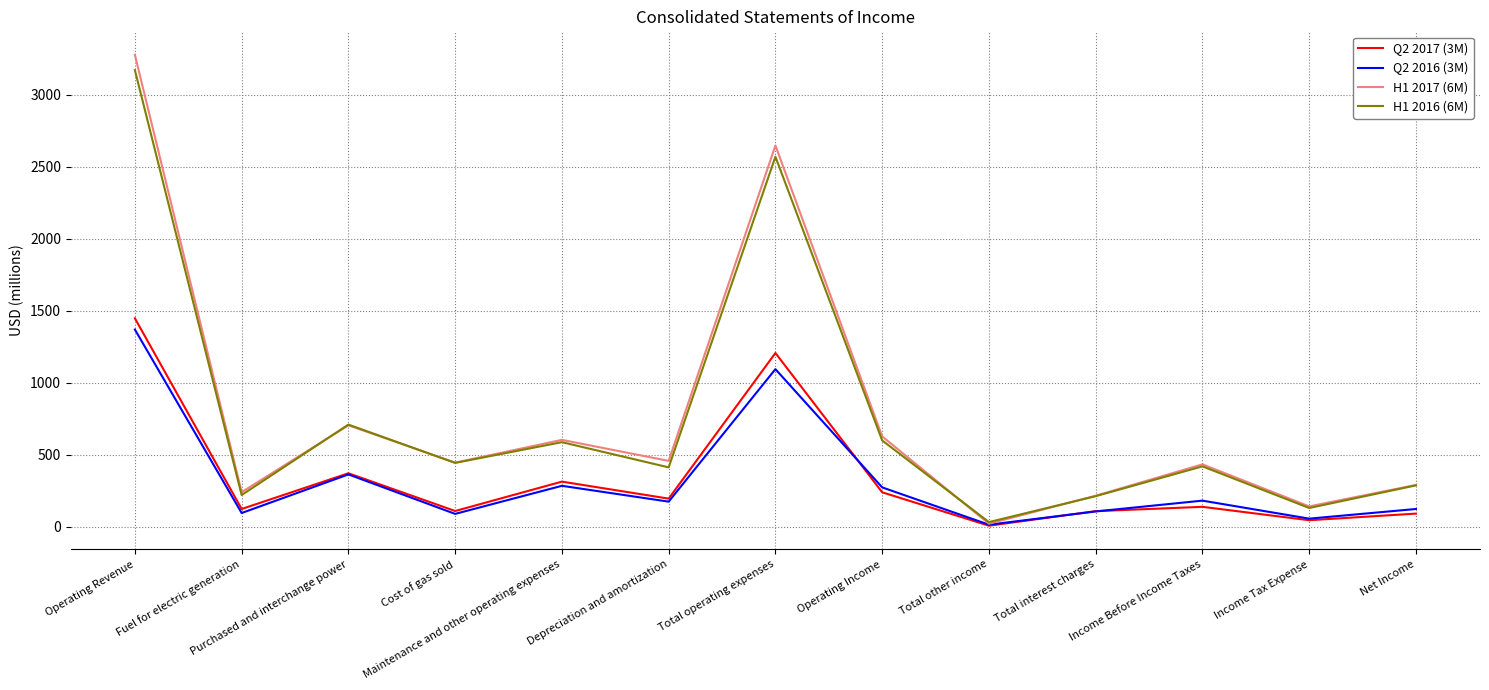

At which category is the sum across all series the highest?

Operating Revenue